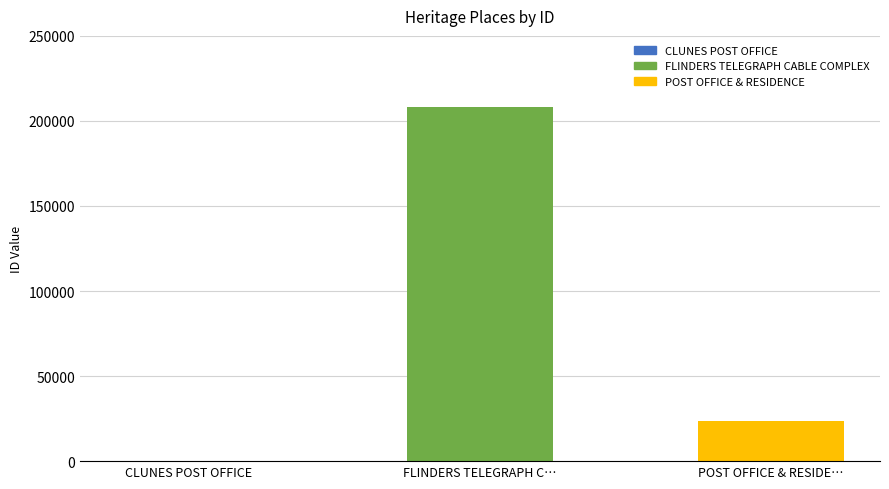

At which category does the chart reach its peak across all series?

FLINDERS TELEGRAPH C…